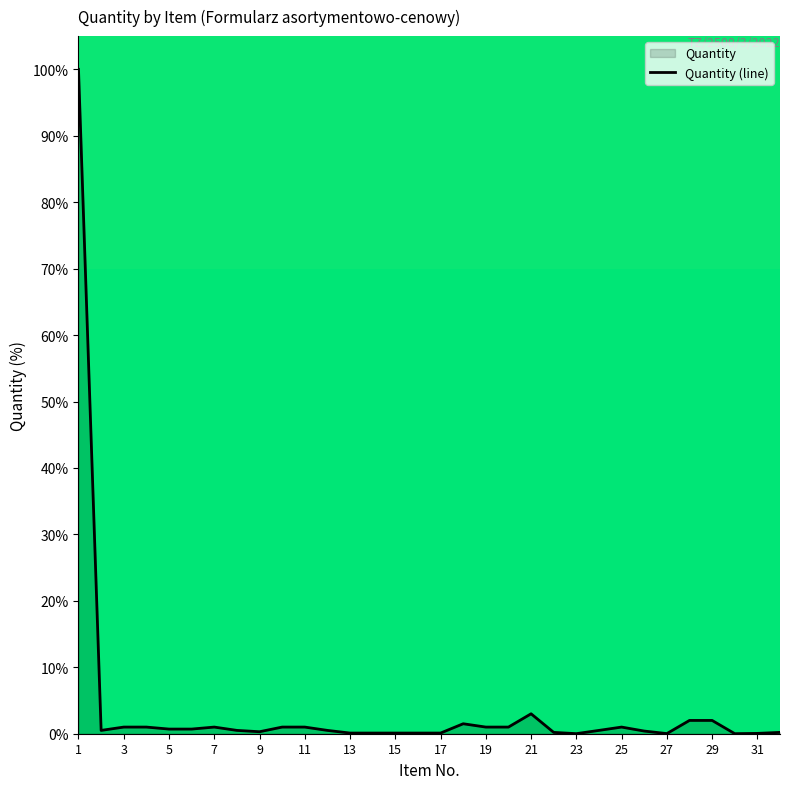

Does the chart have visible grid lines?

No